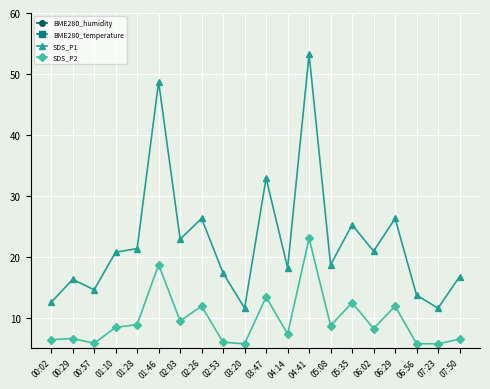

Reading left to right, what are all the values shown in this chart?

BME280_humidity: 00:02=90.9	00:29=91.4	00:57=90.6	01:10=89.7	01:28=90.5	01:46=90.0	02:03=90.2	02:26=90.5	02:53=90.1	03:20=90.0	03:47=90.3	04:14=89.9	04:41=89.8	05:08=89.6	05:35=89.4	06:02=89.7	06:29=90.5	06:56=90.2	07:23=90.0	07:50=90.1
BME280_temperature: 00:02=-3.4	00:29=-3.3	00:57=-3.8	01:10=-3.0	01:28=-3.2	01:46=-3.0	02:03=-3.7	02:26=-3.1	02:53=-3.2	03:20=-3.0	03:47=-3.0	04:14=-3.0	04:41=-3.0	05:08=-3.0	05:35=-3.0	06:02=-3.0	06:29=-3.1	06:56=-3.1	07:23=-3.0	07:50=-3.2
SDS_P1: 00:02=12.5	00:29=16.3	00:57=14.6	01:10=20.7	01:28=21.3	01:46=48.7	02:03=22.9	02:26=26.3	02:53=17.3	03:20=11.6	03:47=32.9	04:14=18.2	04:41=53.2	05:08=18.7	05:35=25.2	06:02=20.9	06:29=26.3	06:56=13.7	07:23=11.6	07:50=16.7
SDS_P2: 00:02=6.4	00:29=6.6	00:57=5.8	01:10=8.4	01:28=8.8	01:46=18.7	02:03=9.4	02:26=11.9	02:53=6.0	03:20=5.7	03:47=13.4	04:14=7.3	04:41=23.0	05:08=8.7	05:35=12.4	06:02=8.2	06:29=11.9	06:56=5.7	07:23=5.7	07:50=6.5